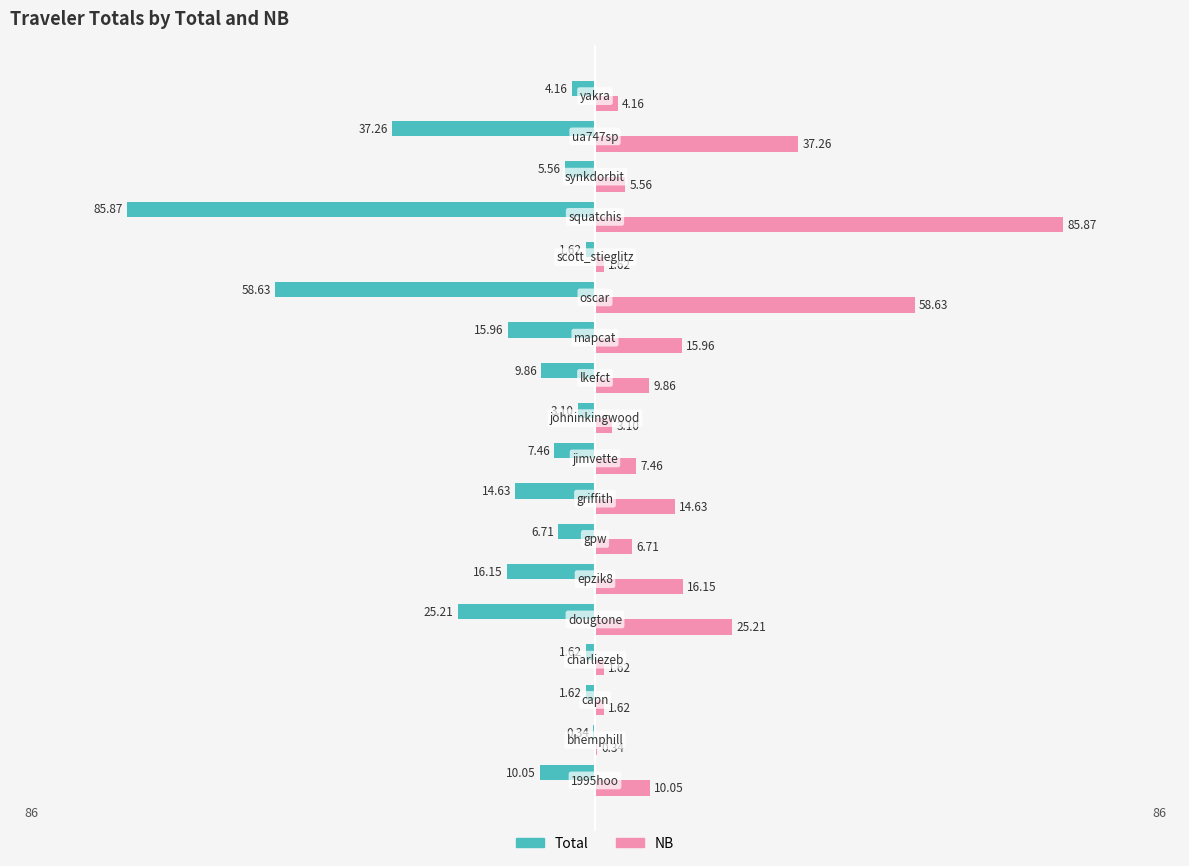

How many categories are shown in the chart?

18